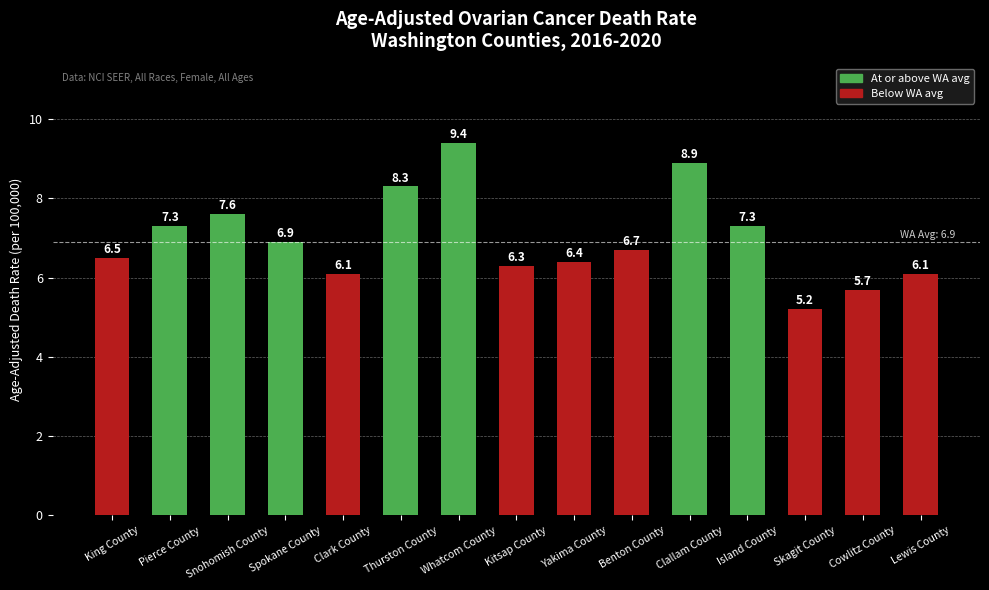

What is the change in value from King County to Clark County?

-0.4